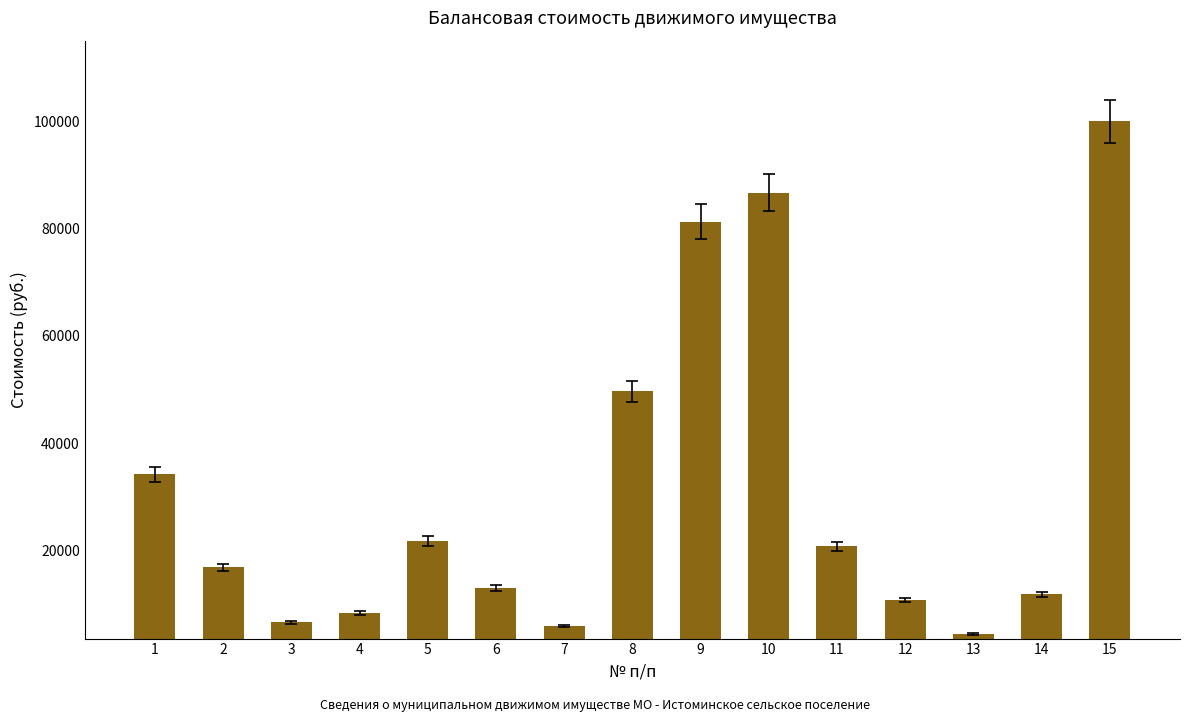

Which category has the highest value across all series?

15